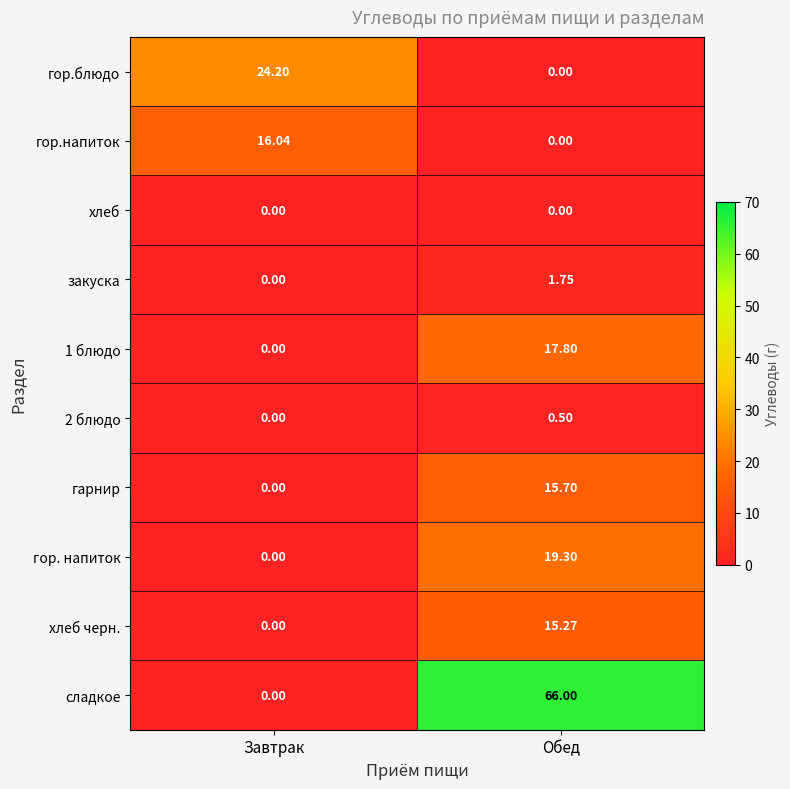

What is the difference between the highest and lowest values at Обед?

66.0